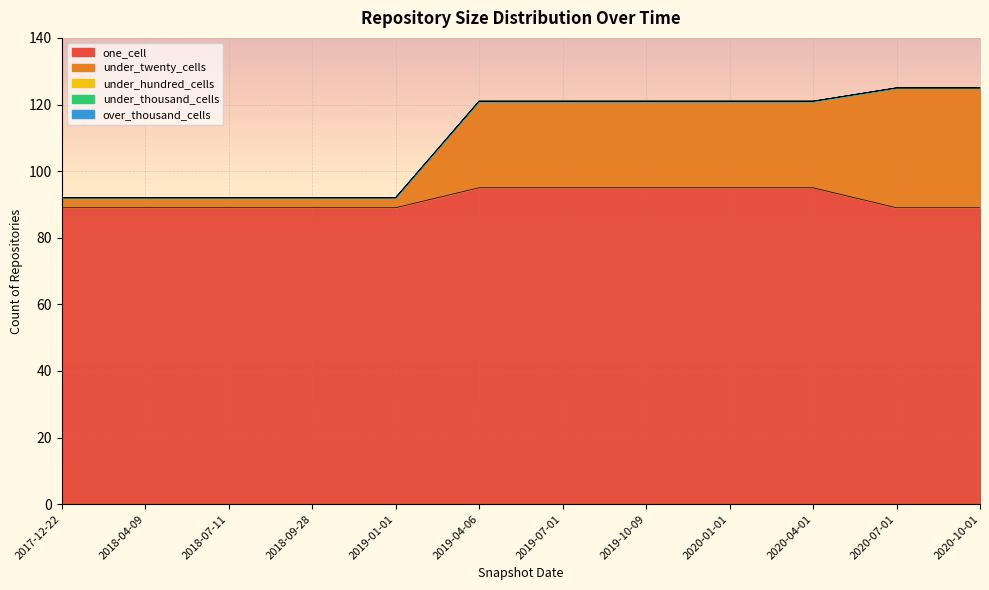

What is the maximum value for under_twenty_cells?

36